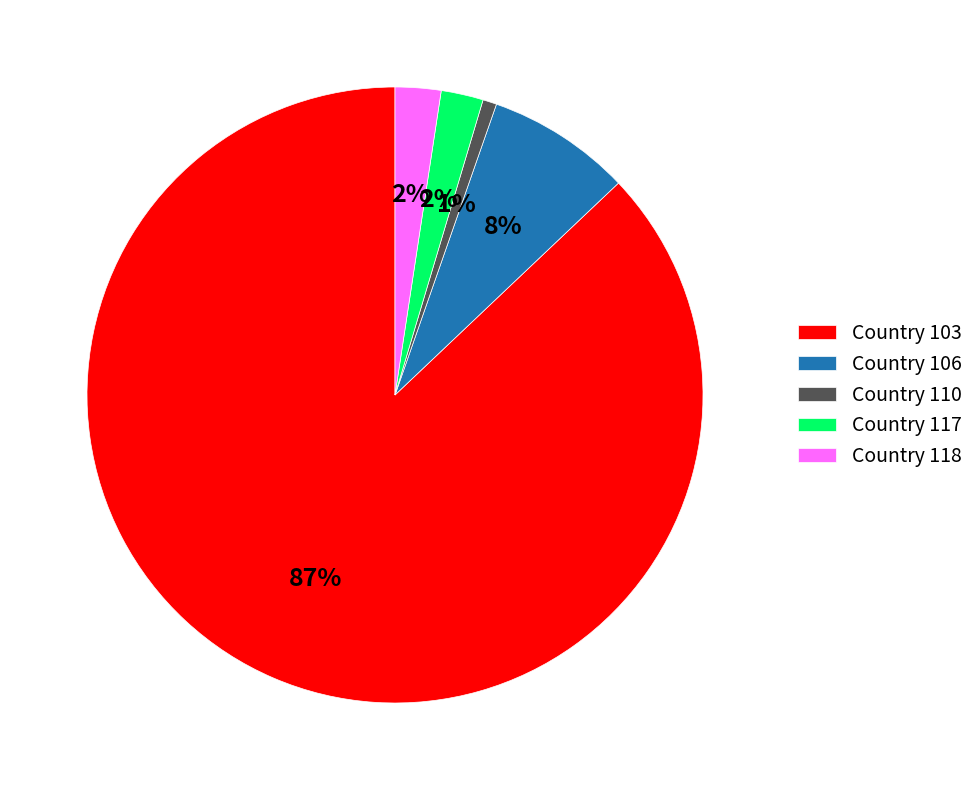

Which has a higher value, Country 110 or Country 118?

Country 118